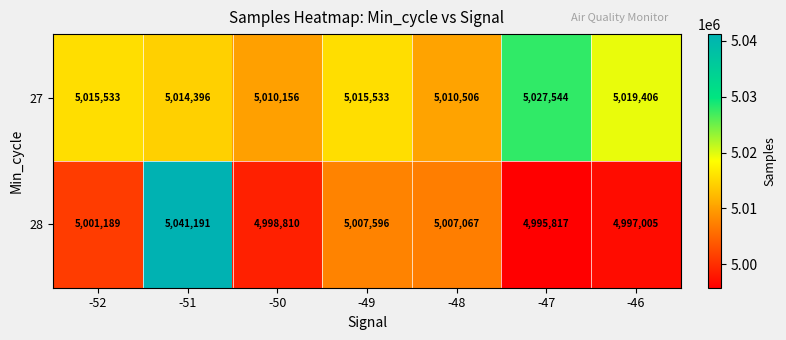

Reading left to right, transcribe all the data shown in this chart.

27: -52=5015533	-51=5014396	-50=5010156	-49=5015533	-48=5010506	-47=5027544	-46=5019406
28: -52=5001189	-51=5041191	-50=4998810	-49=5007596	-48=5007067	-47=4995817	-46=4997005